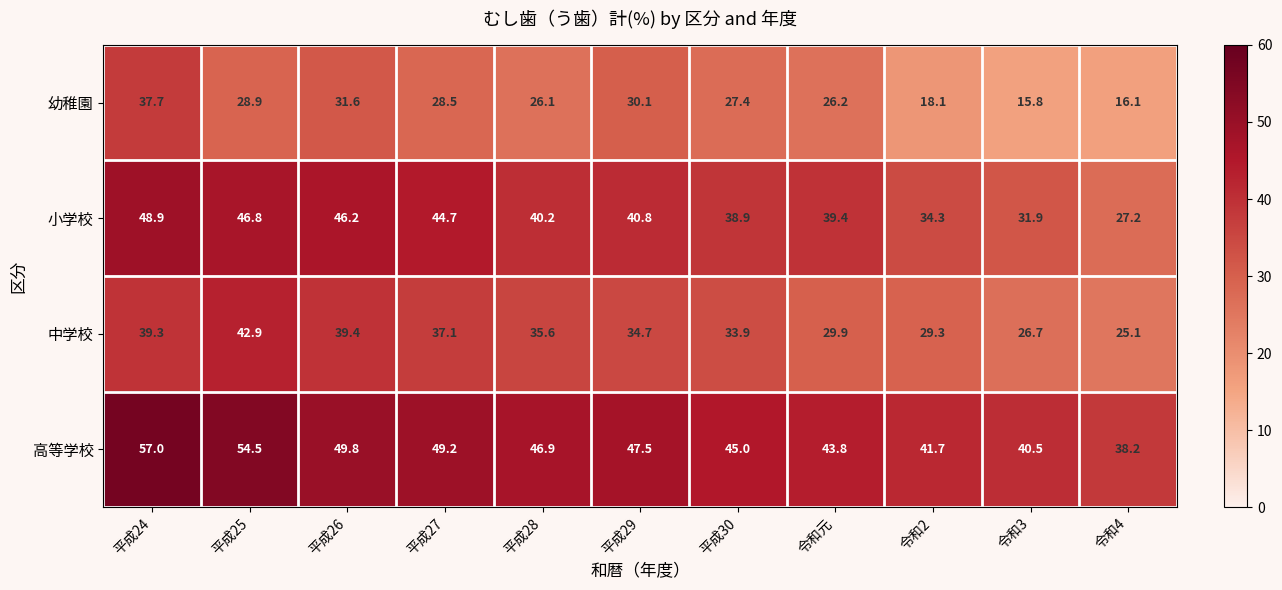

How many values in the 小学校 series are below 40?

5